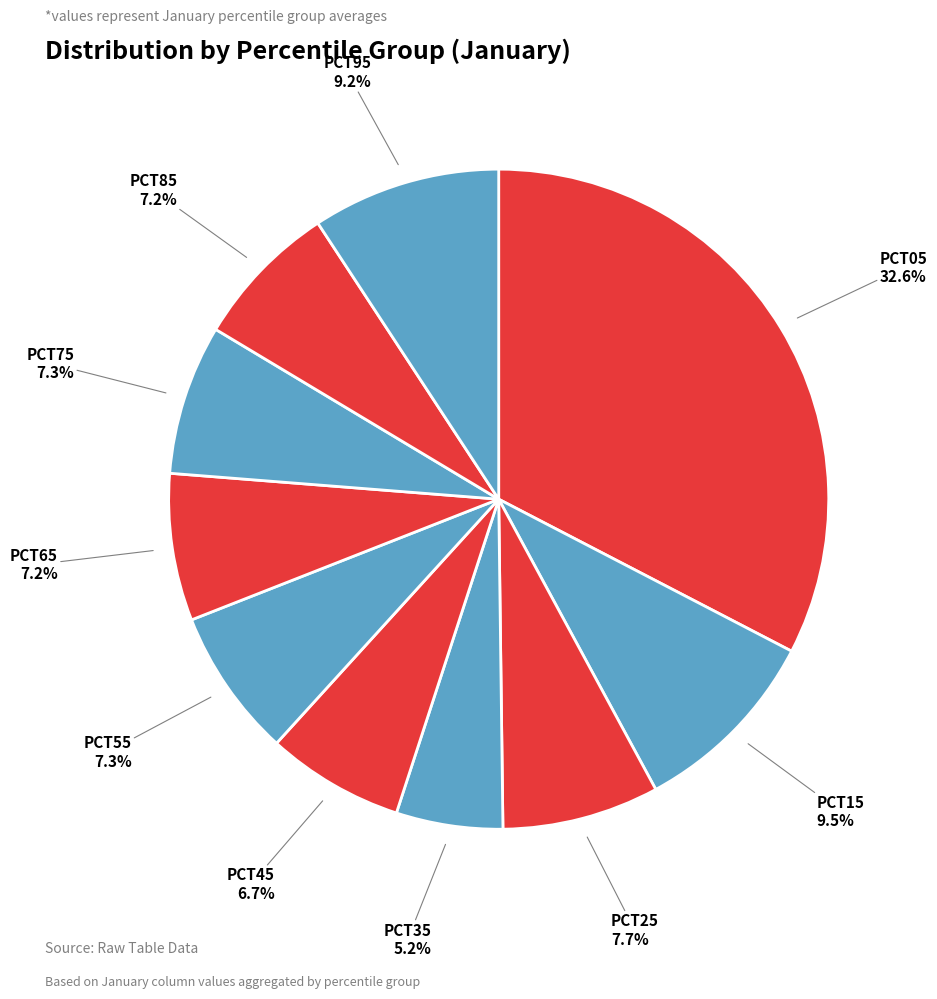

How many segments does this pie chart have?

10